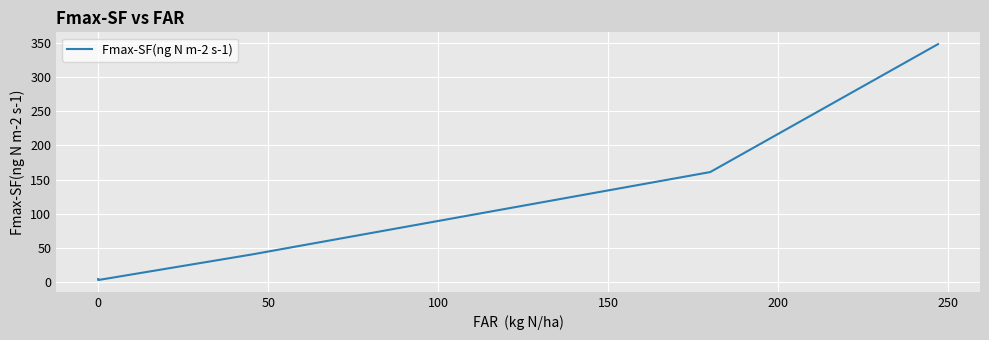

Is this an area chart (filled region under the line)?

No